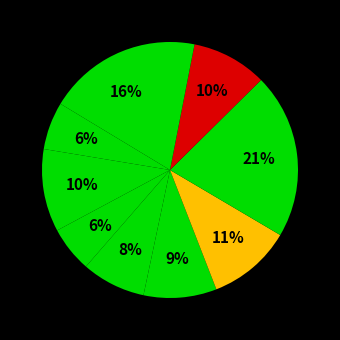

To the nearest percent, what is the average slice percentage?

10%